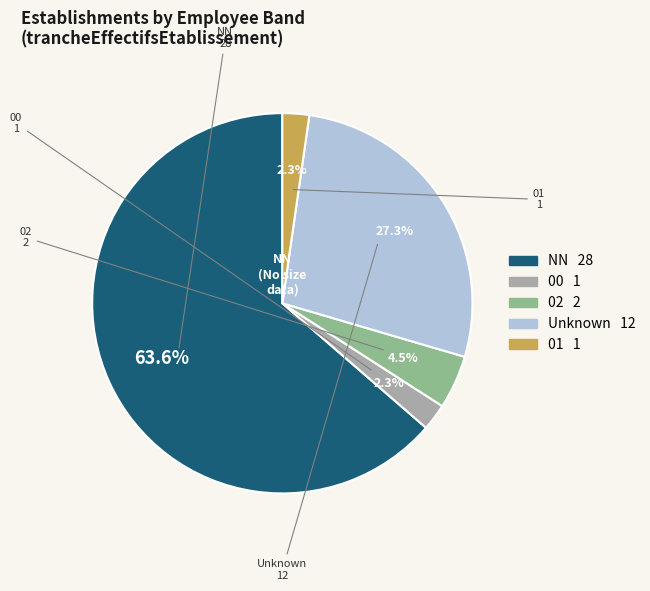

Is there any slice that represents more than half of the pie?

Yes